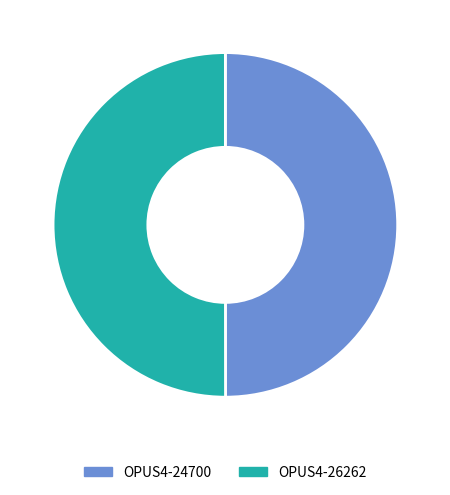

Approximately how many times larger is the value at OPUS4-26262 compared to OPUS4-24700?

1.0